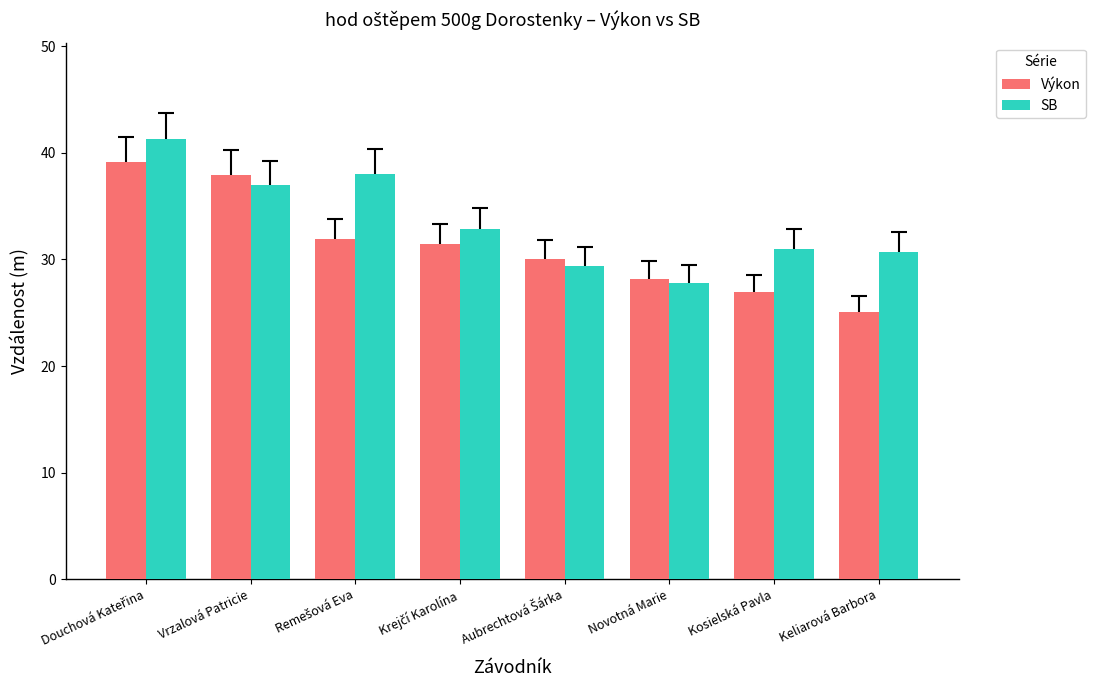

The Výkon series shows 25.1 at Keliarová Barbora. True or false?

True